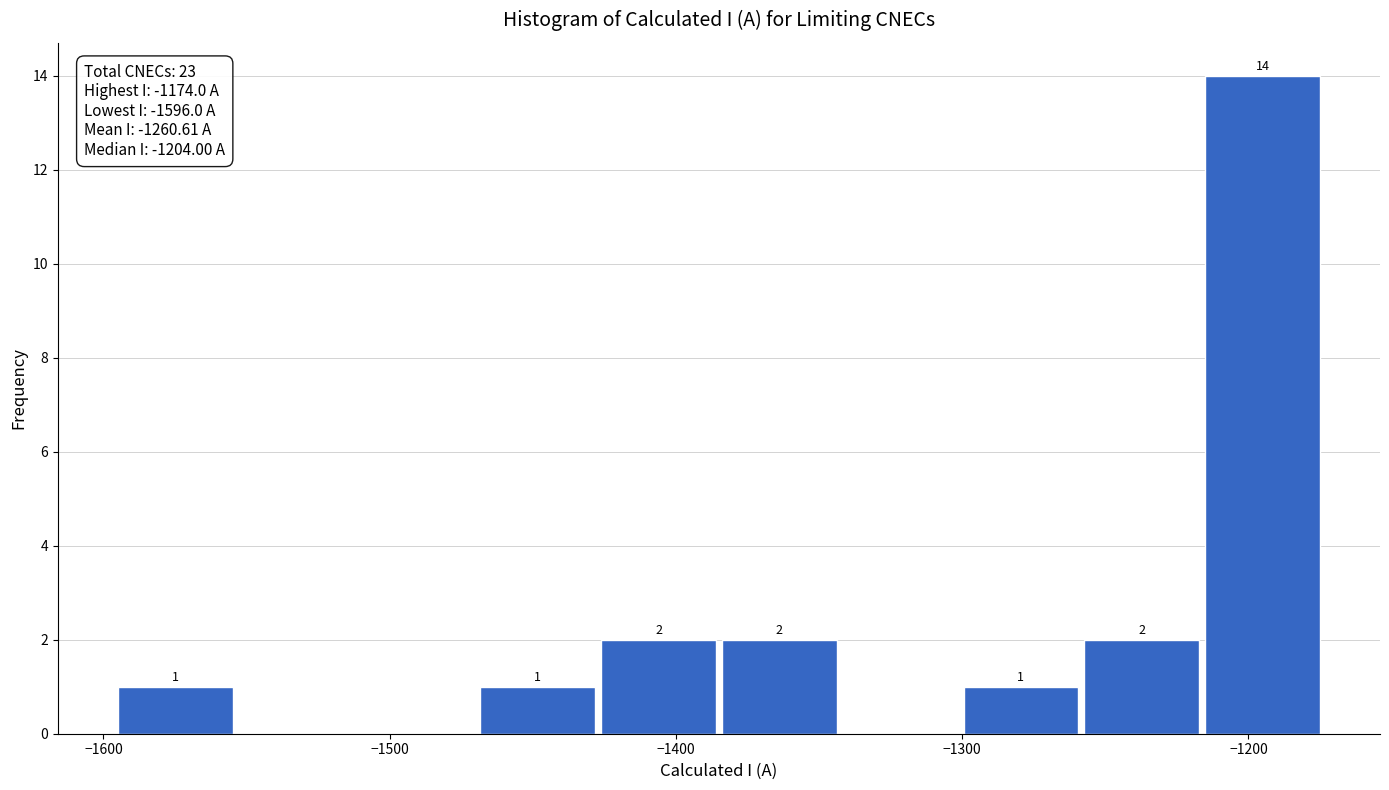

Which range on the x-axis has the tallest bar?

-1220 to -1170